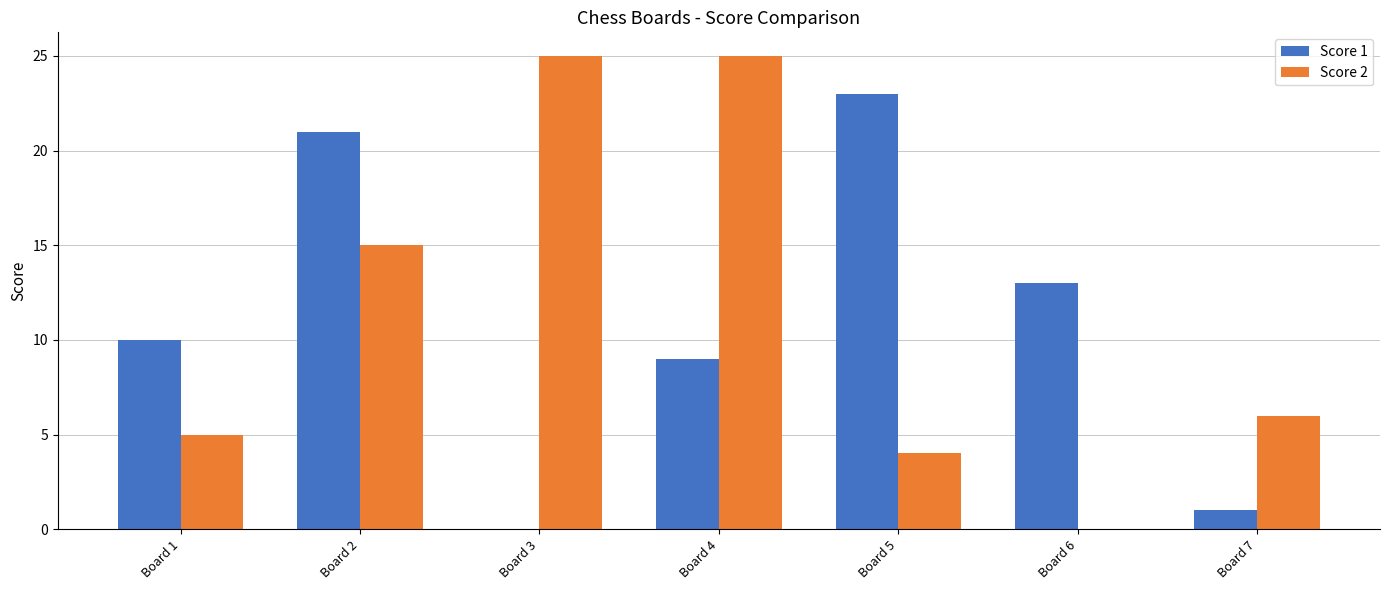

How many series are shown in this chart?

2